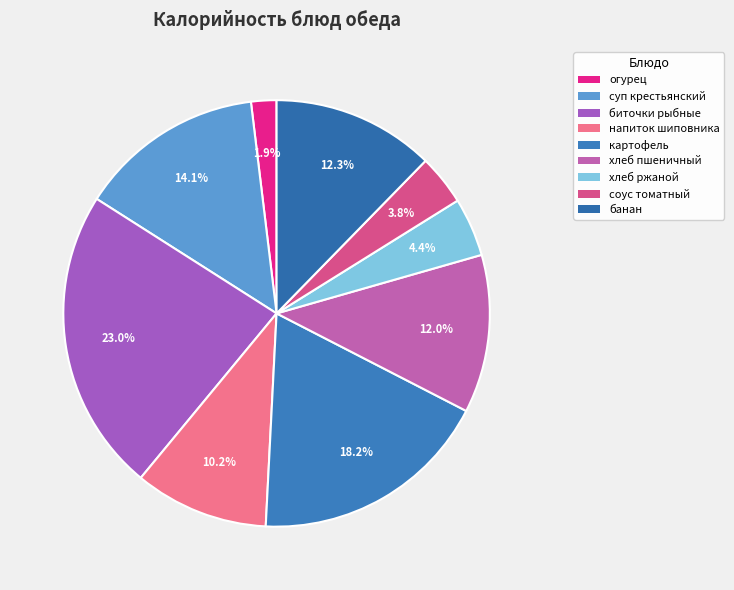

What is the largest slice in the pie chart?

биточки рыбные